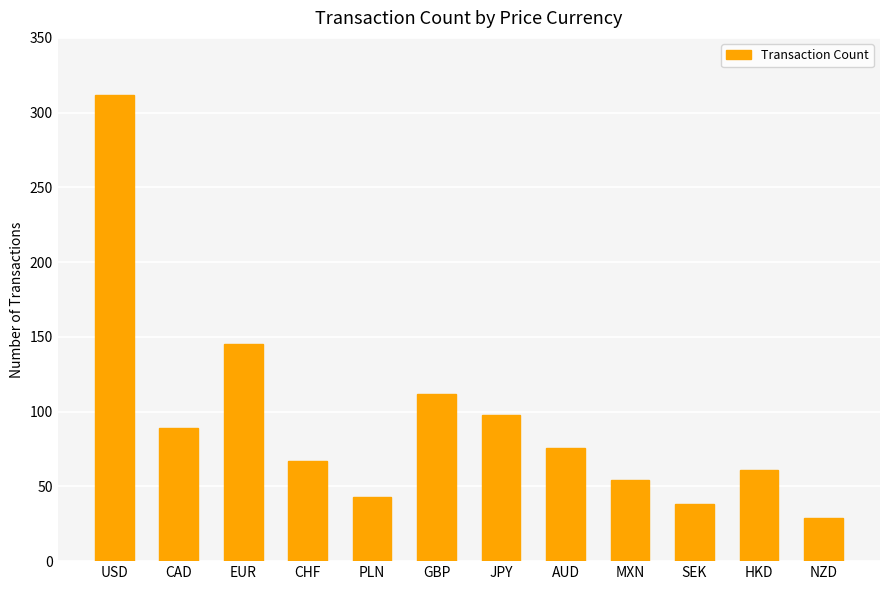

What is the label of the 10th bar from the right?

EUR